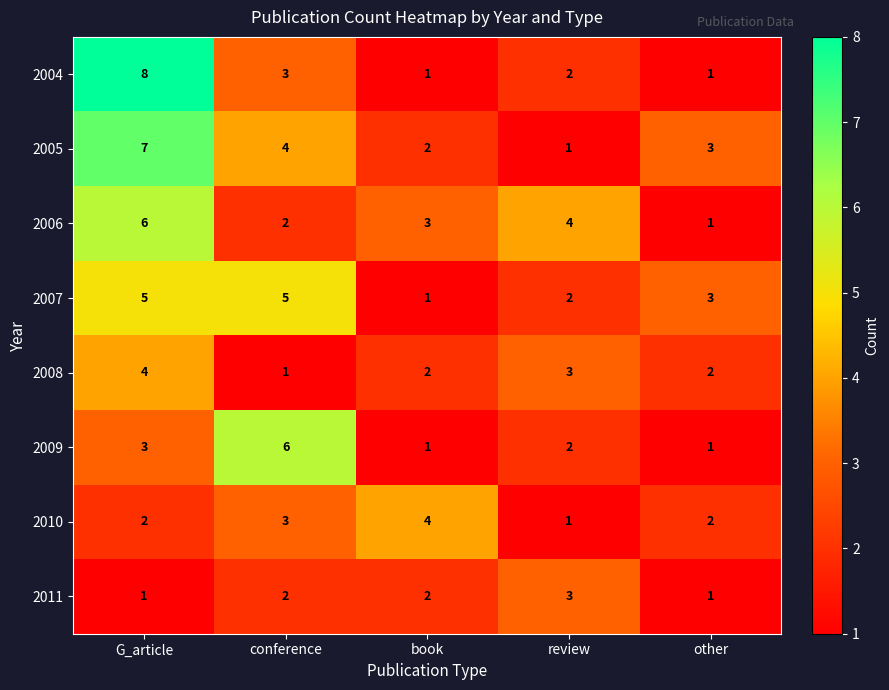

At G_article, list the series in order from largest to smallest.

2004, 2005, 2006, 2007, 2008, 2009, 2010, 2011